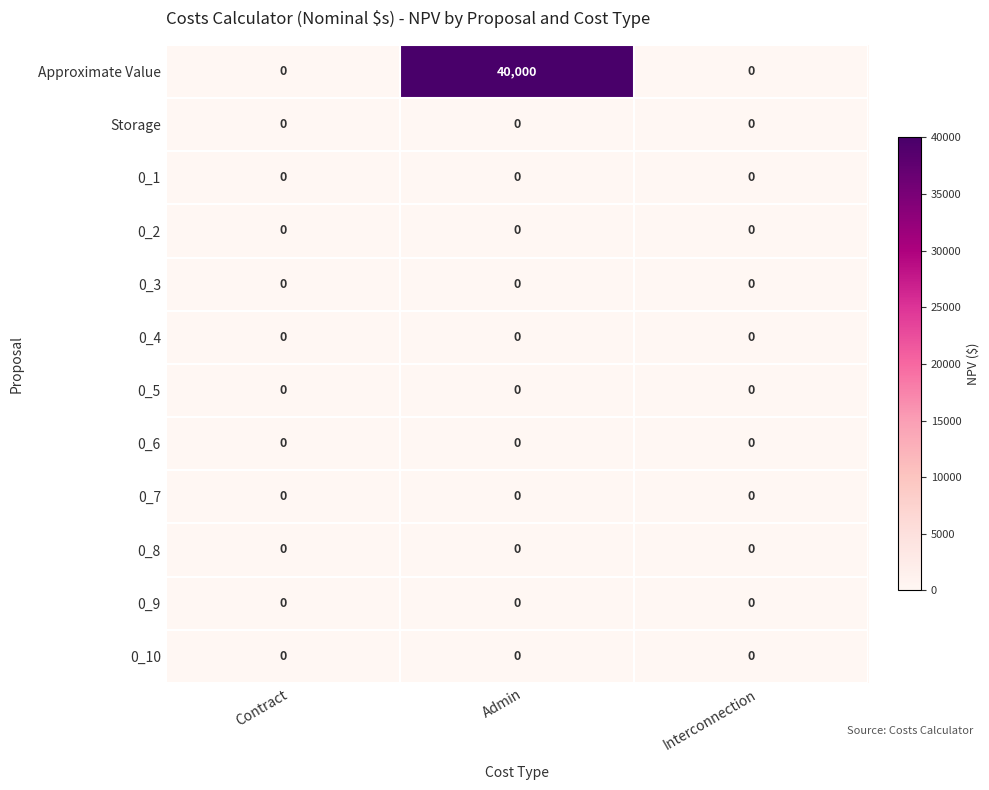

The Storage series shows 0 at Contract. True or false?

True